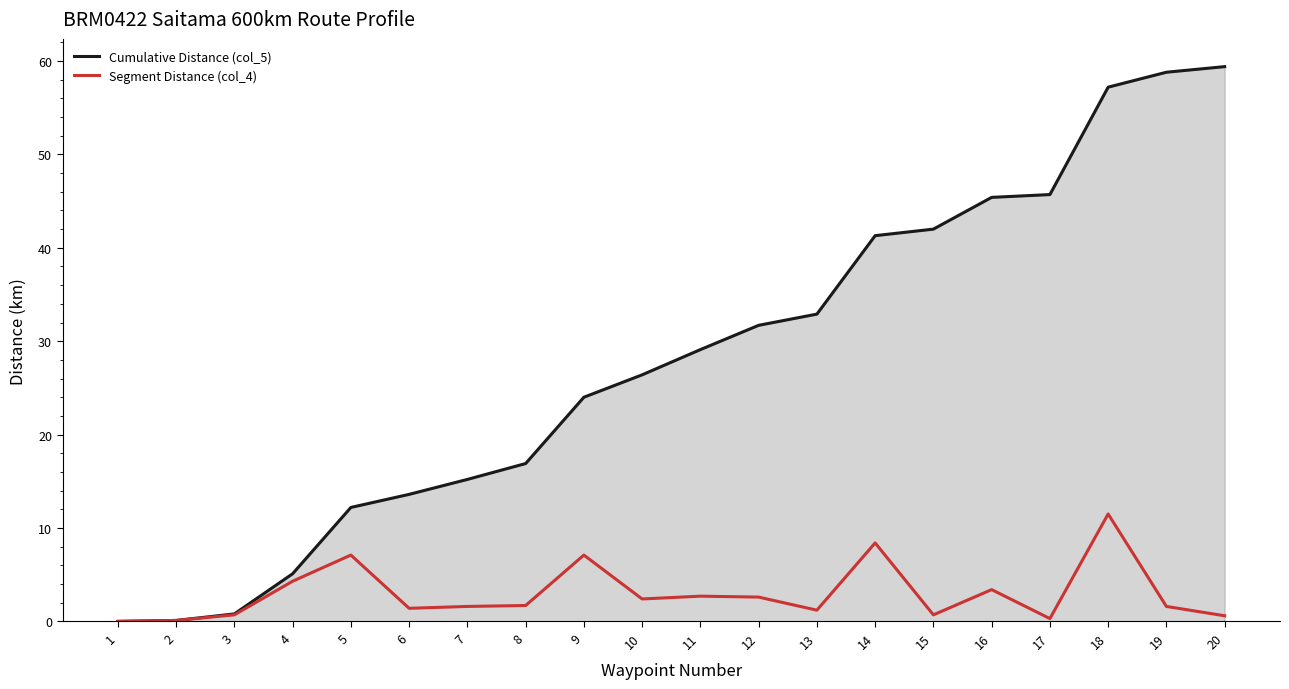

How many lines are shown in the chart?

2